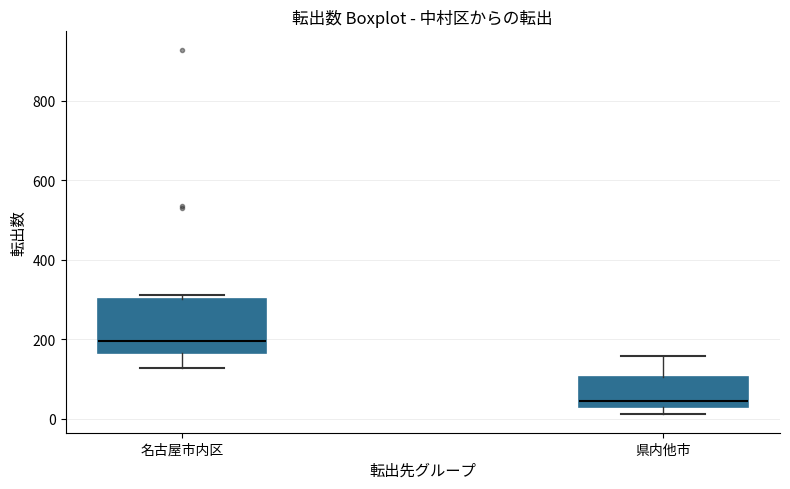

Where does the upper whisker of the box for 県内他市 end on the y-axis? The values are not printed on the chart, so give them approximately, as read against the axis.

160